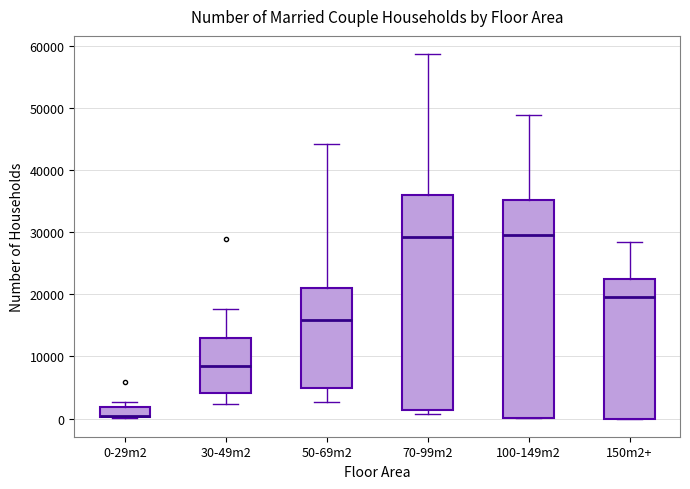

Reading left to right, read every box against the y-axis: the position of its median line, the range the box covers, and the ends of its whiskers. The values are not printed on the chart, so give them approximately, as read against the axis.

0-29m2: median 0 (drawn on the box's lower edge), box 0 to 2000, whiskers 0 to 3000
30-49m2: median 8000, box 4000 to 13000, whiskers 2000 to 18000
50-69m2: median 16000, box 5000 to 21000, whiskers 3000 to 44000
70-99m2: median 29000, box 1000 to 36000, whiskers 1000 (just below the box's lower edge) to 59000
100-149m2: median 30000, box 0 to 35000, whiskers 0 to 49000
150m2+: median 20000, box 0 to 22000, whiskers 0 to 28000